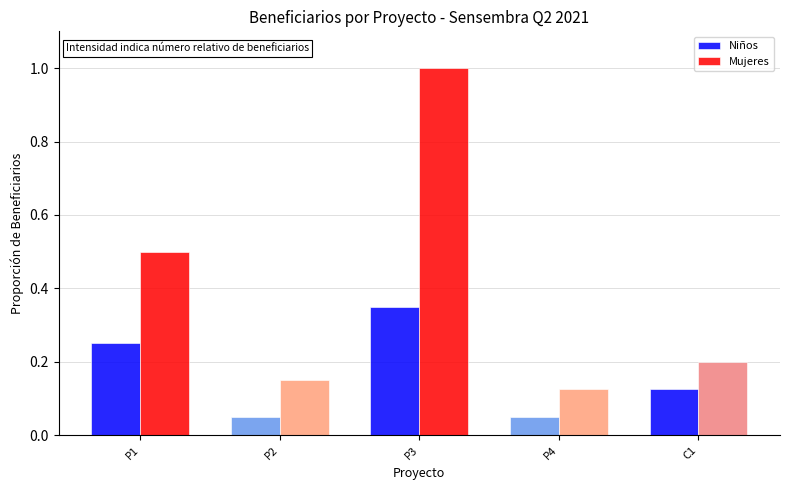

At how many categories does at least one series exceed 0?

5